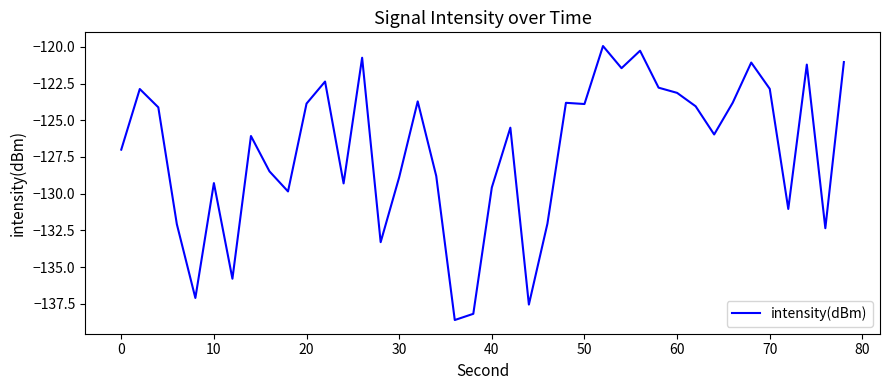

What is the maximum value shown in the chart?

-119.9